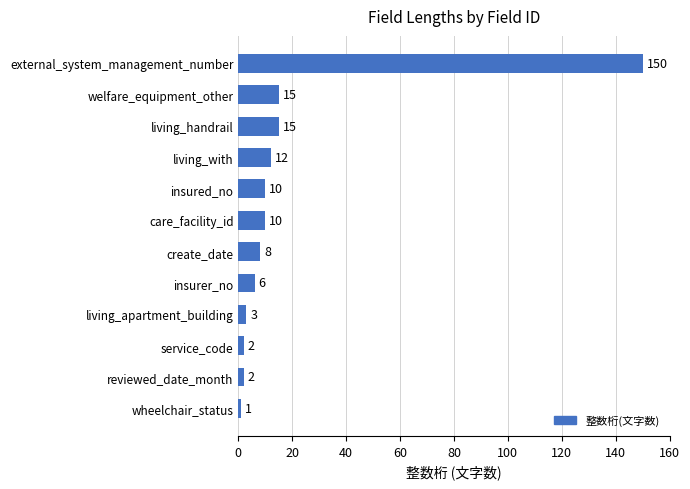

Which has a higher value, care_facility_id or create_date?

care_facility_id